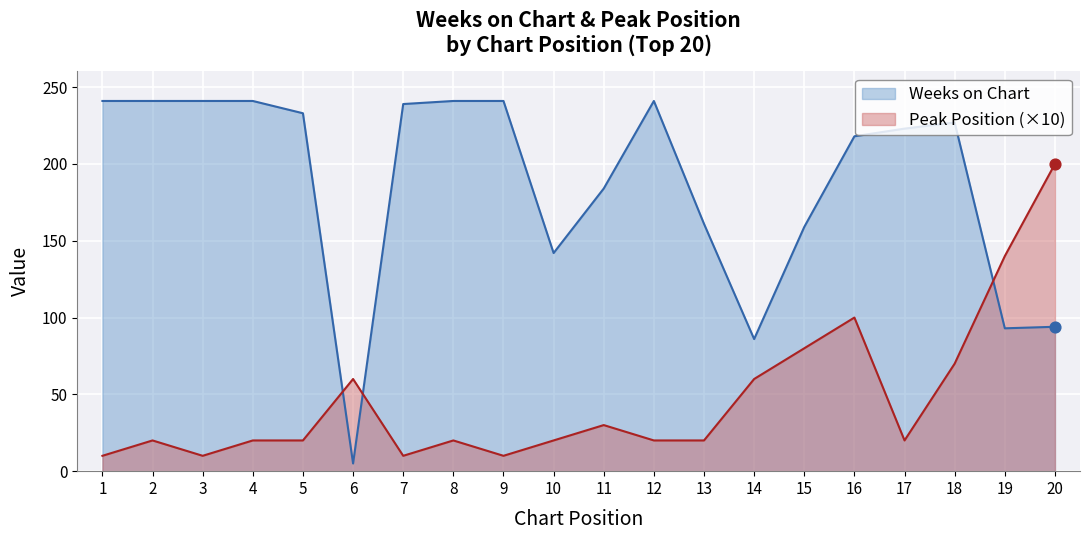

At which category is the sum across all series the highest?

16